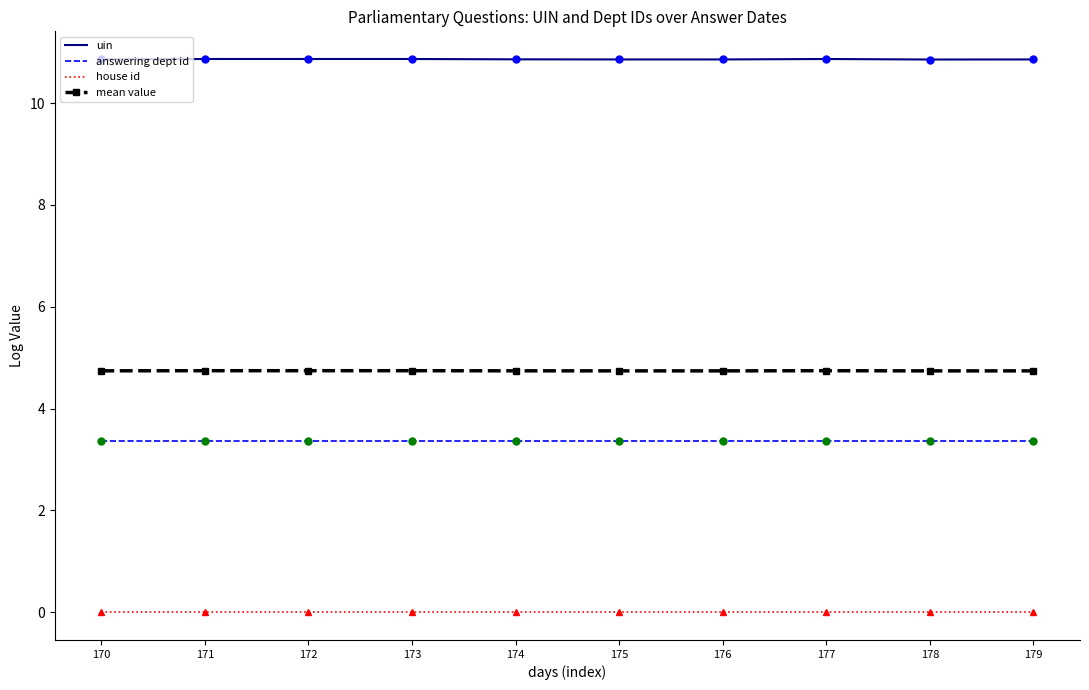

True or false: uin and house id cross at least once.

False